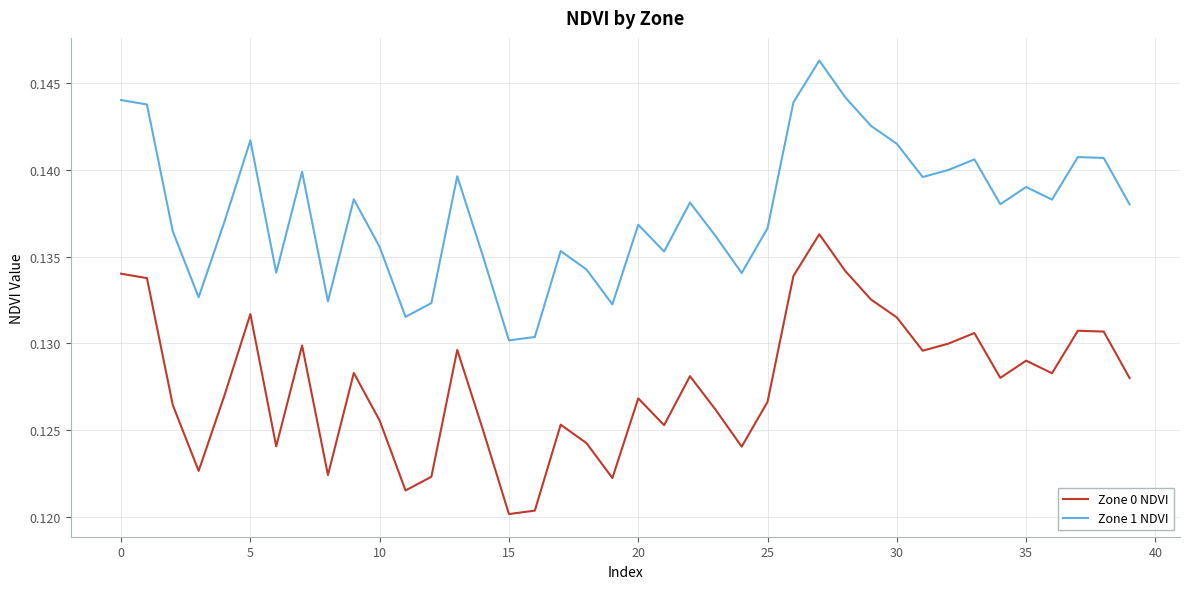

Rank the series by their maximum value, from lowest to highest.

Zone 0 NDVI, Zone 1 NDVI